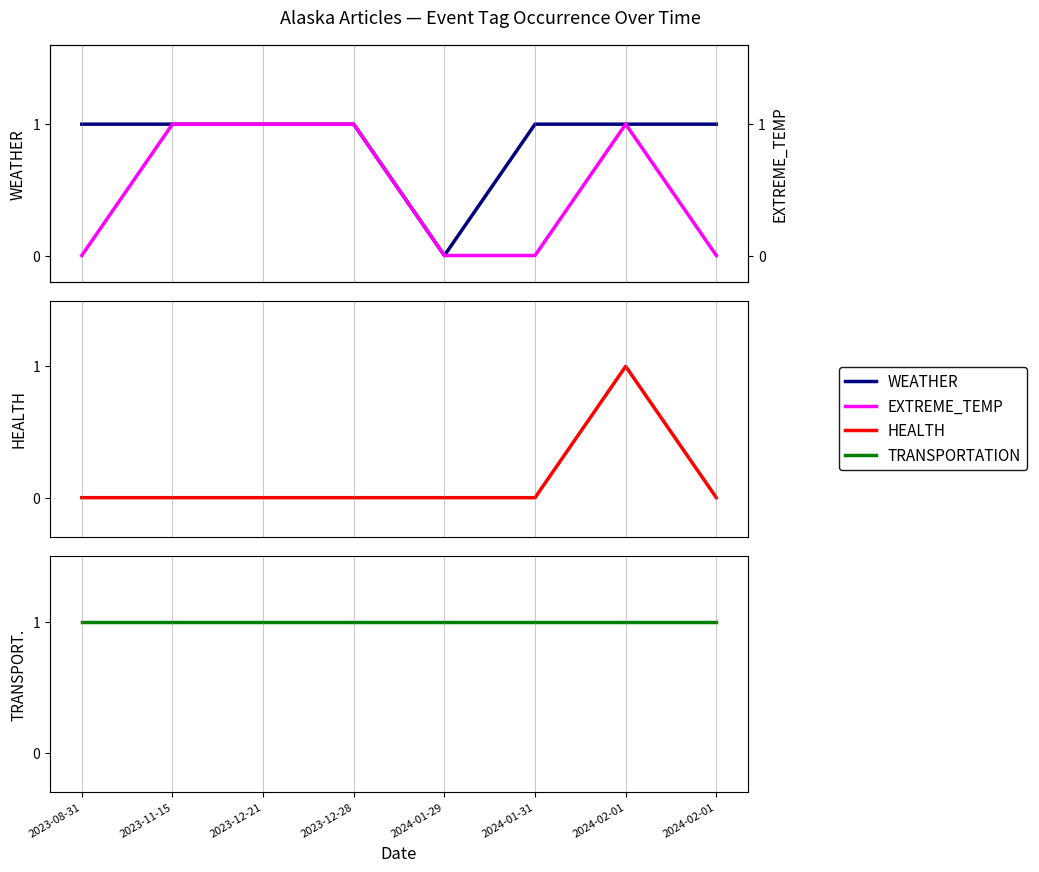

What is the value of the WEATHER point at the 2nd from the left?

1